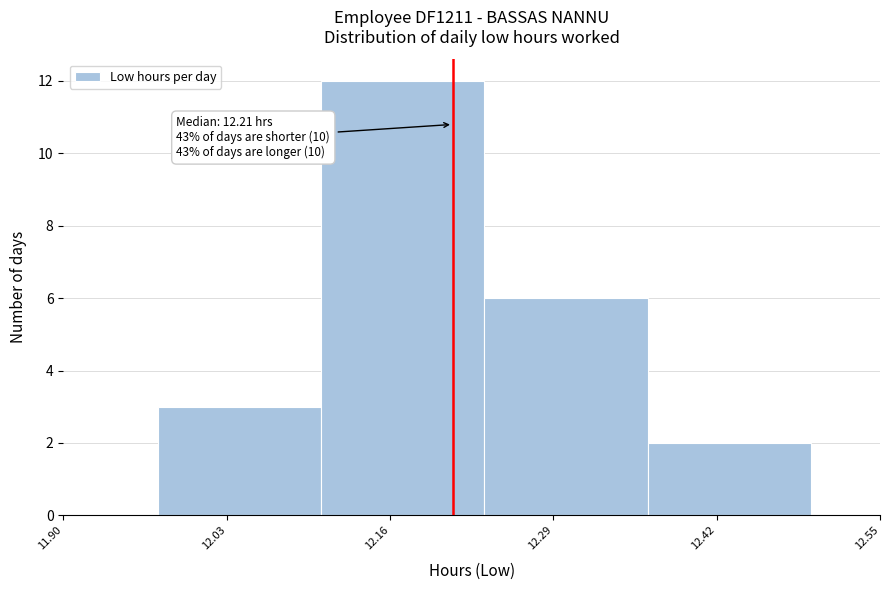

Which range on the x-axis has the tallest bar?

12.105 to 12.235